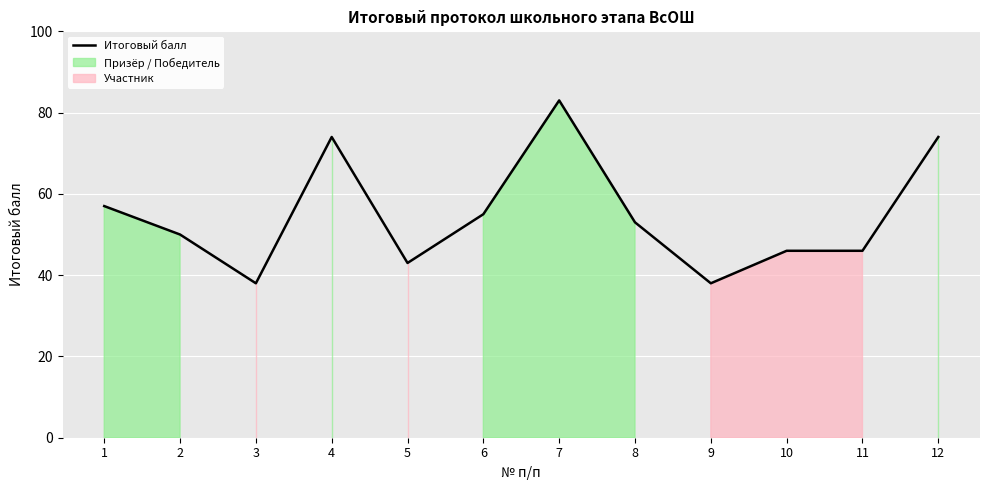

True or false: the data has more than 1 interior local peaks.

True